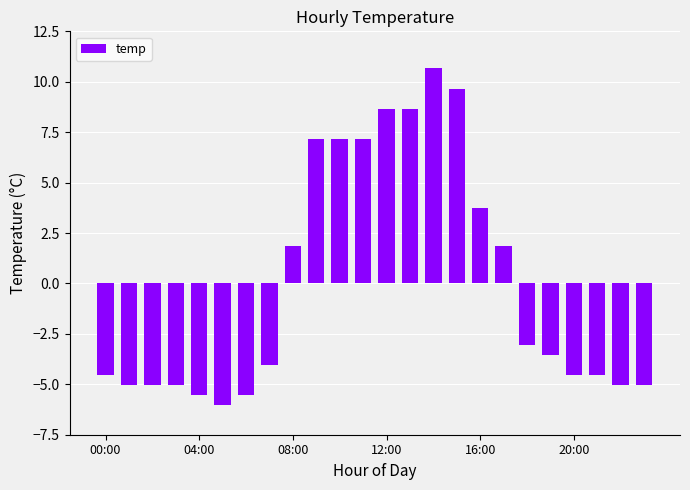

How many values are above zero?

10